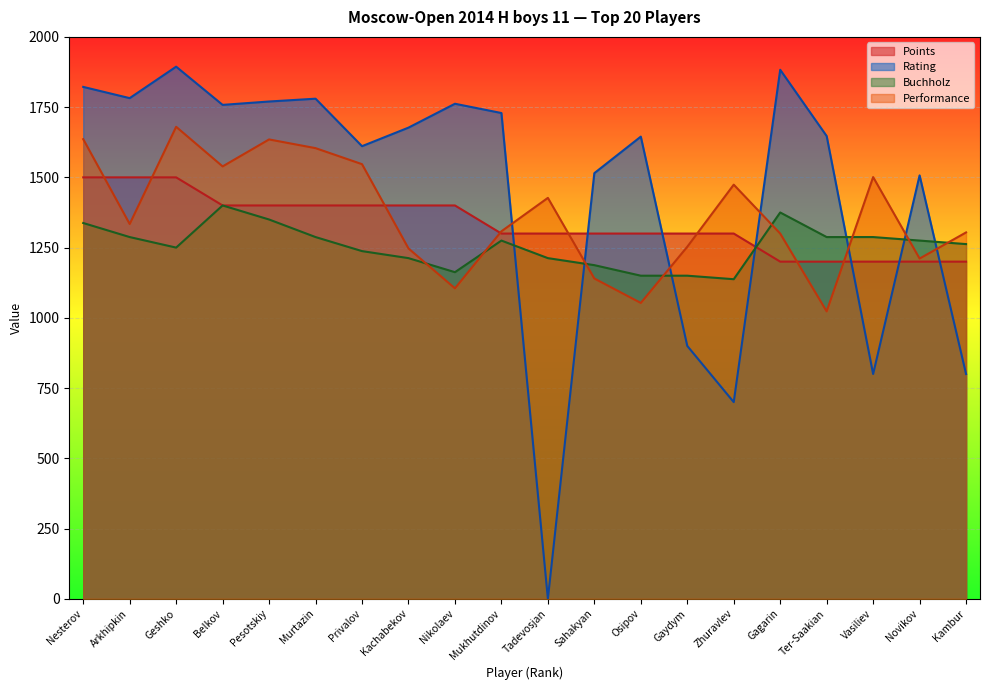

What is the label of the 3rd point from the left?

Geshko